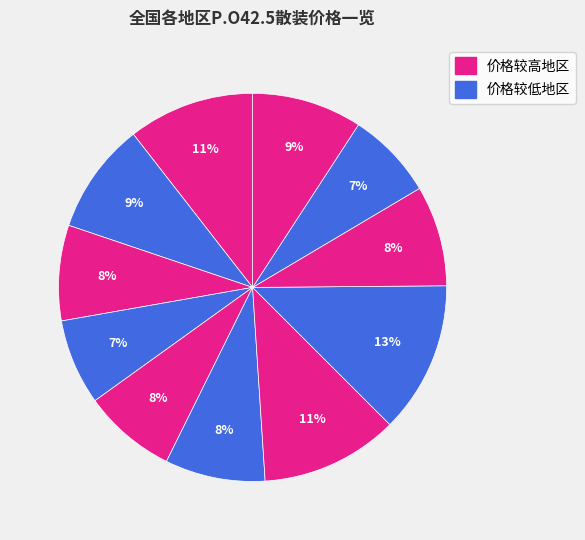

Does any single category account for the majority?

No